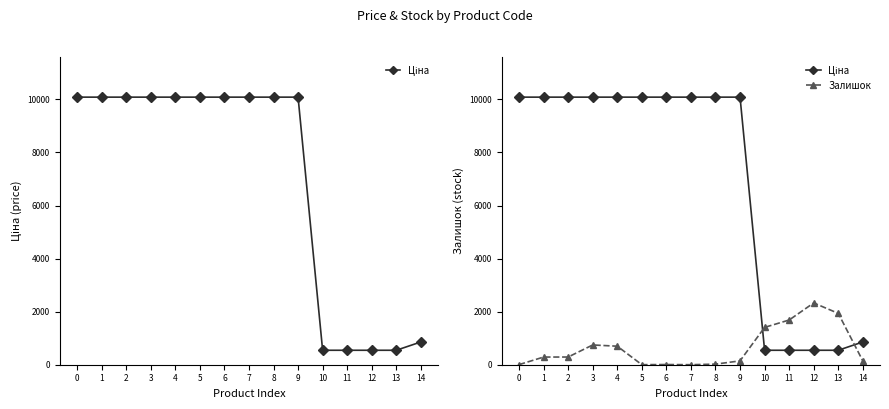

Between 13 and 1, which is larger?

1